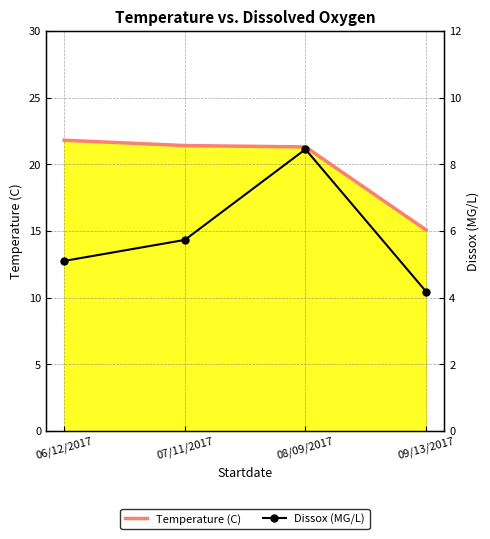

List the series in order of their peak value, highest first.

Temperature (C), Dissox (MG/L)